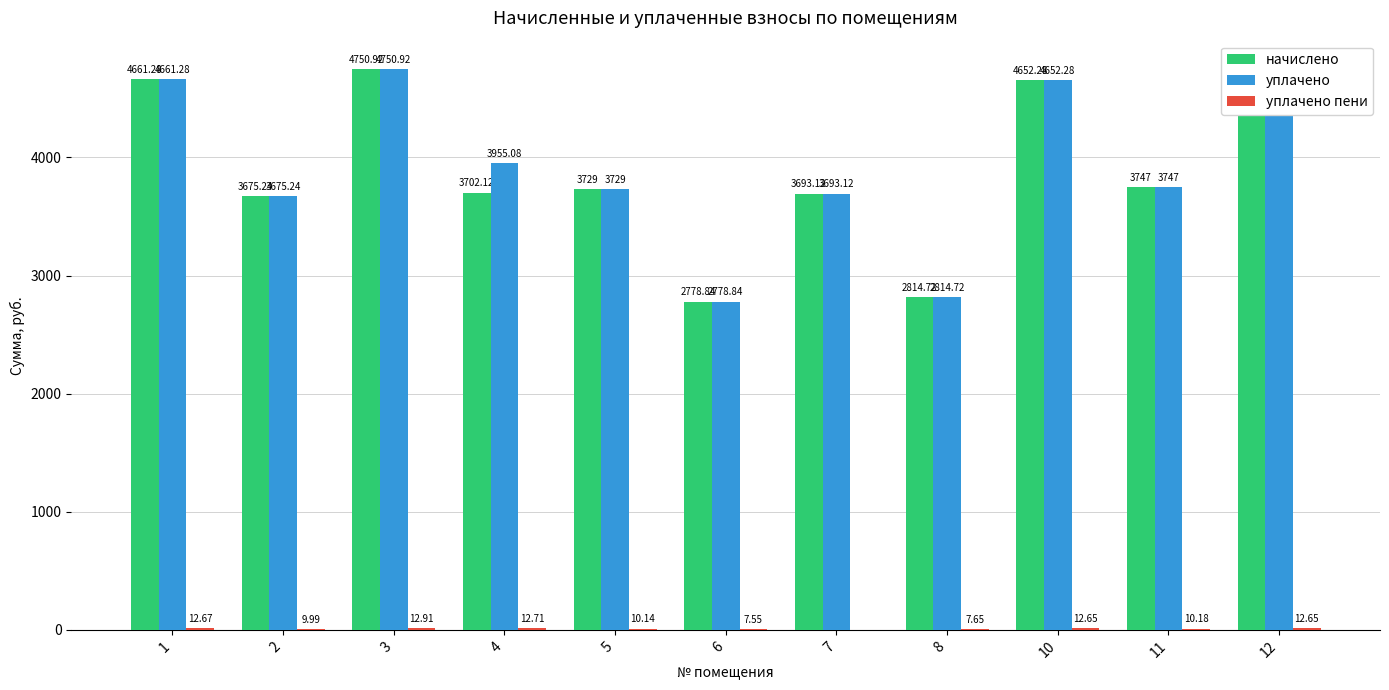

Which series has the largest total across all categories?

уплачено